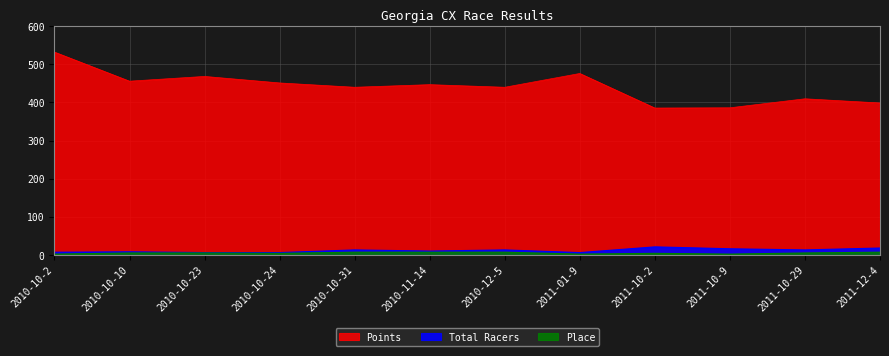

How many lines are shown in the chart?

3